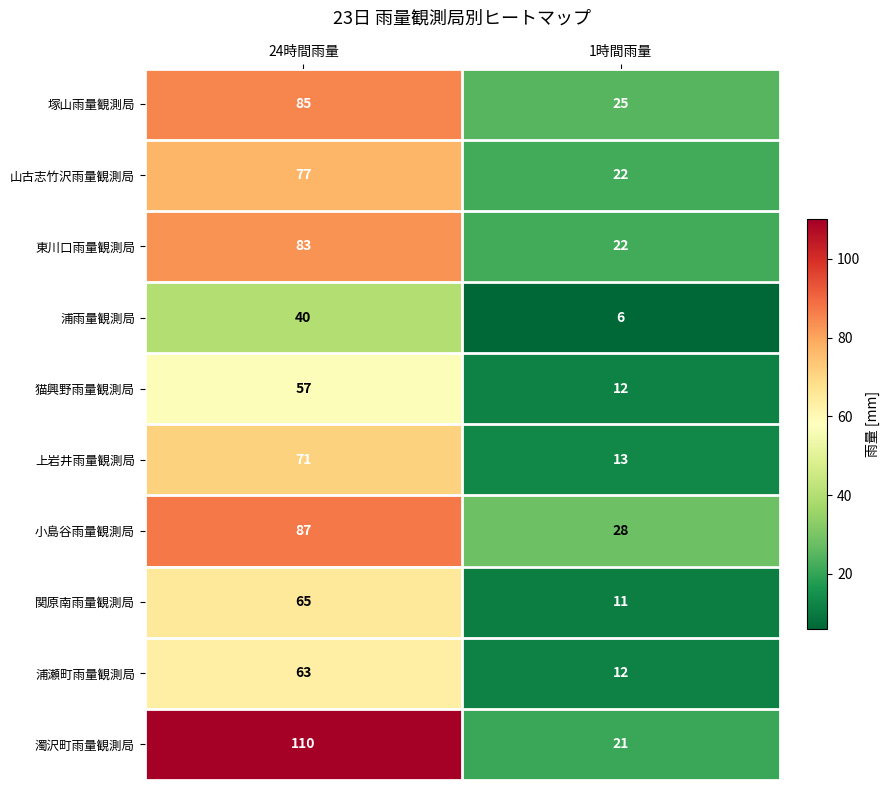

At how many categories does at least one series exceed 72?

1